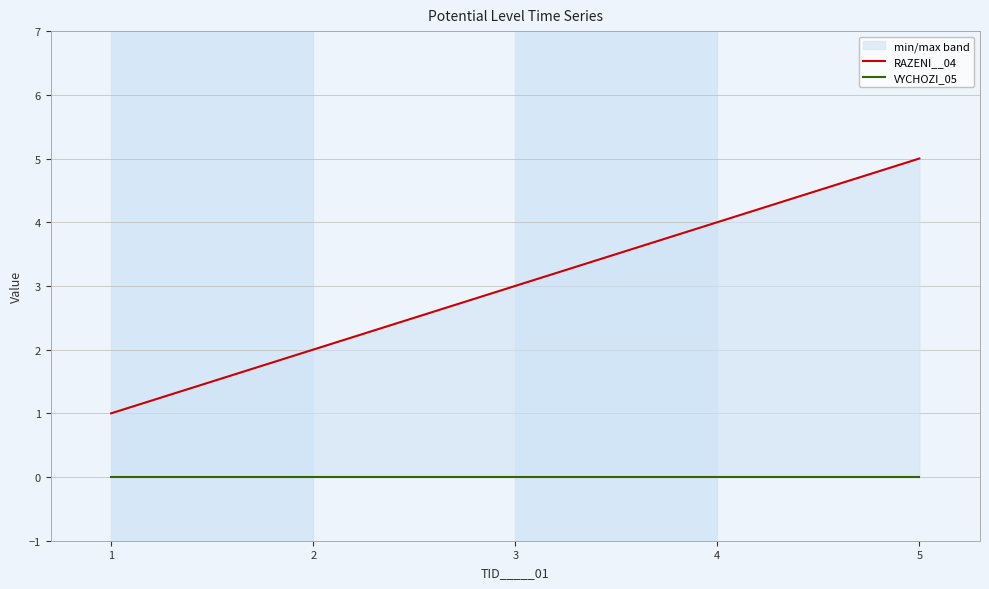

At which category does the chart reach its peak across all series?

5